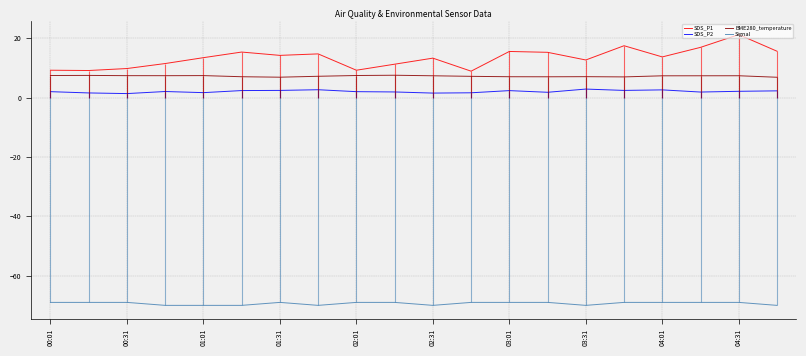

True or false: Signal and SDS_P1 cross at least once.

False